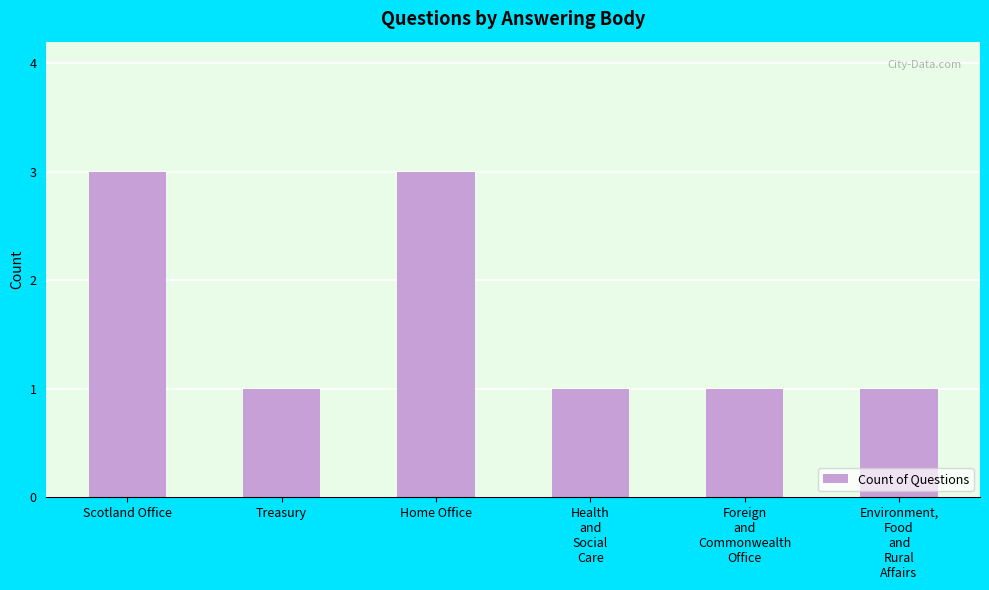

Does the chart contain stacked bars?

No